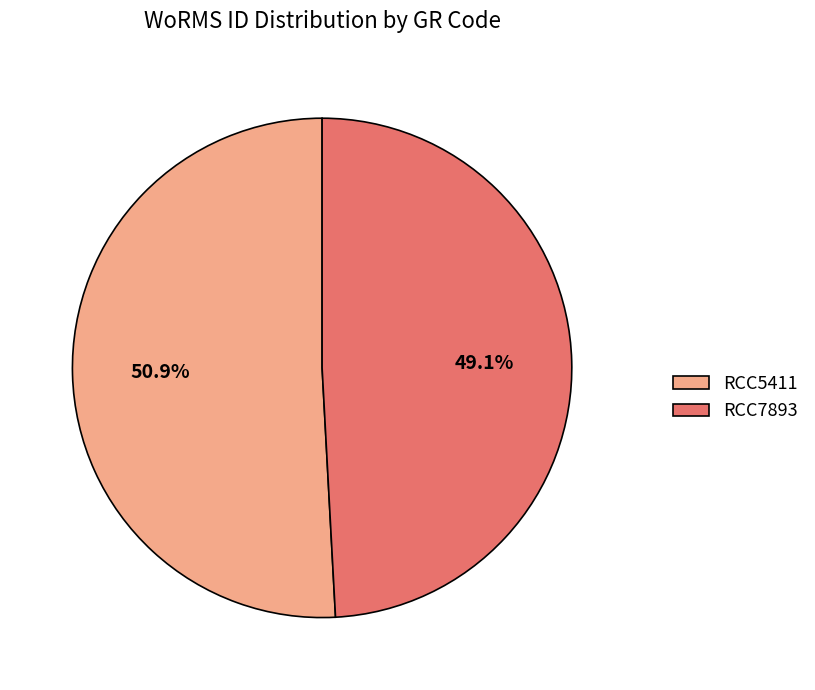

Count the number of slices in the pie.

2